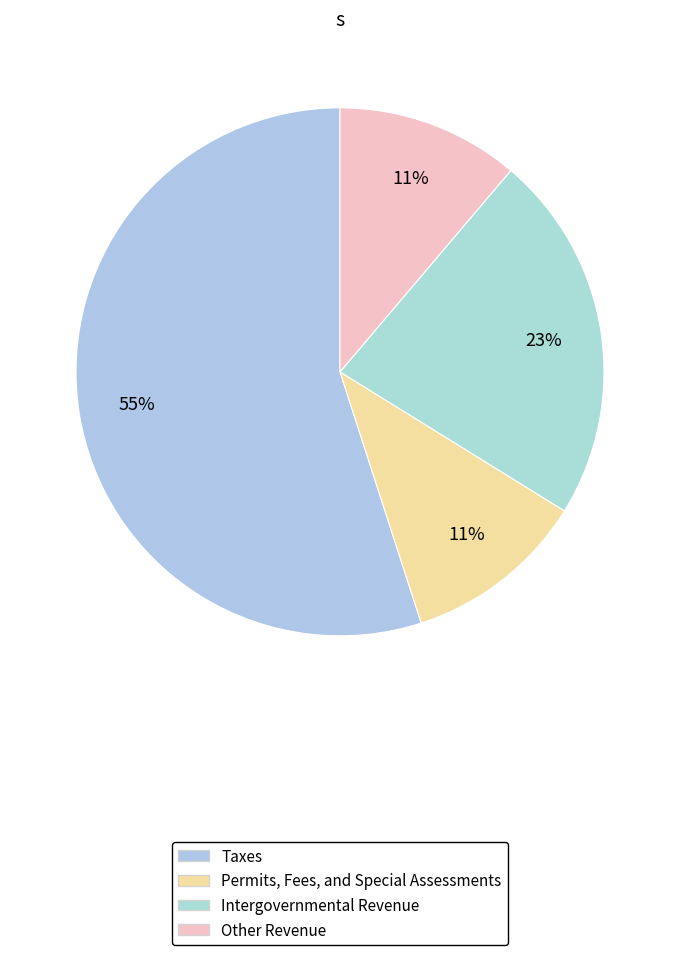

Count the number of slices in the pie.

4